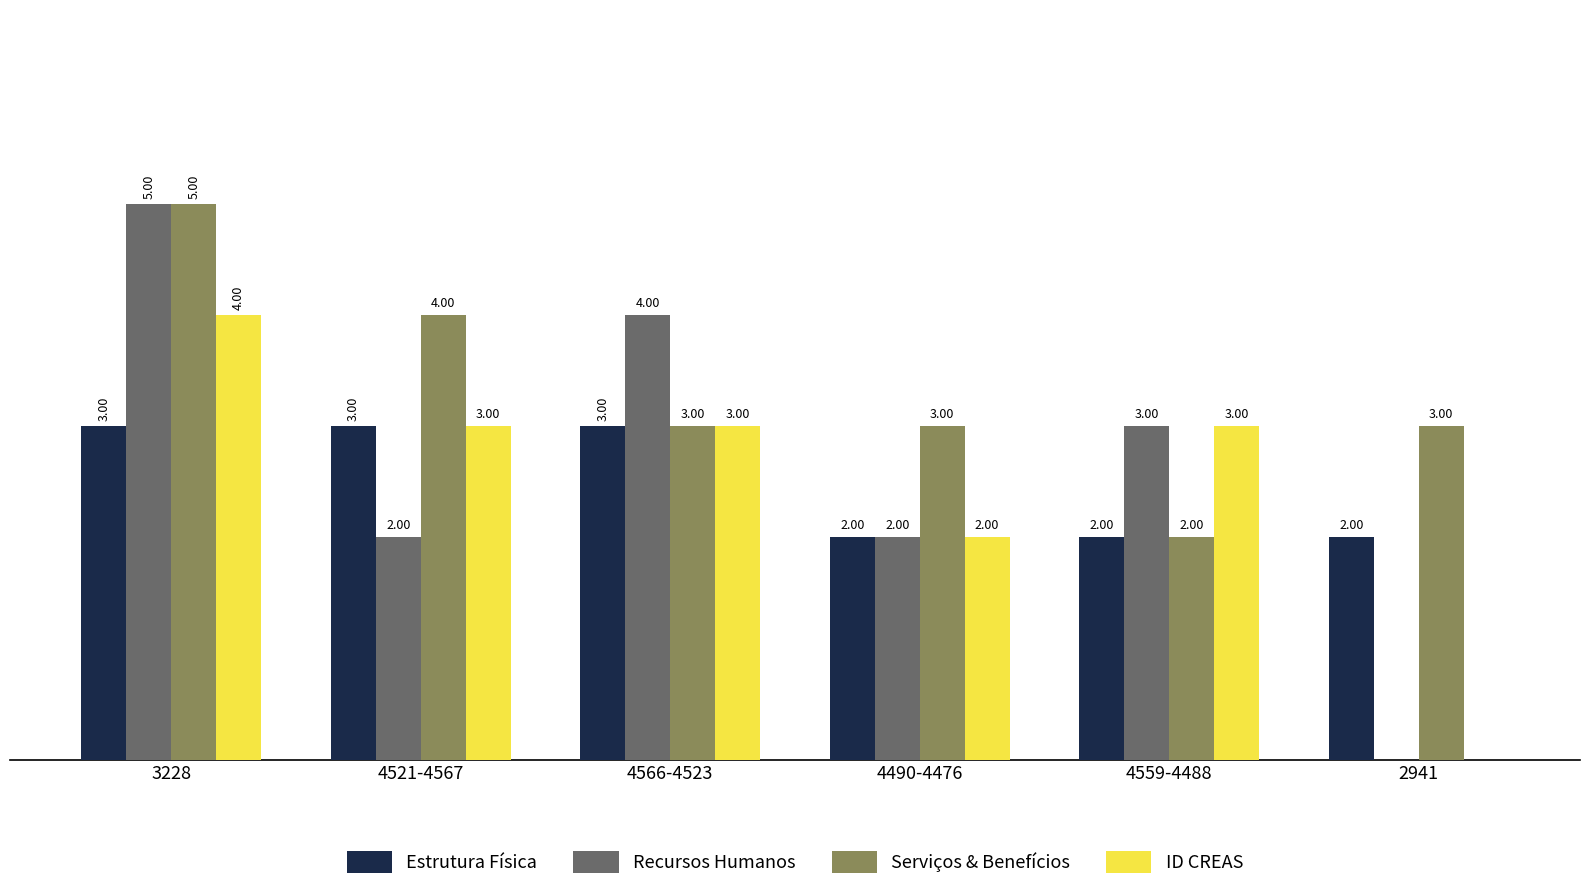

Between 3228 and 4566-4523, which series saw the biggest shift?

Serviços & Benefícios